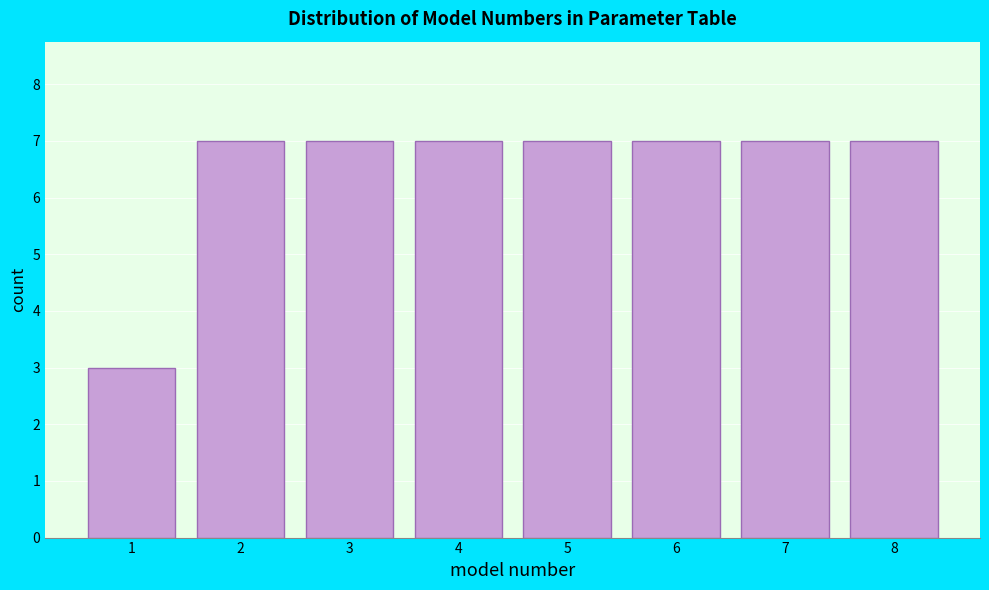

Reading left to right, list all the values displayed in this chart.

1=3	2=7	3=7	4=7	5=7	6=7	7=7	8=7